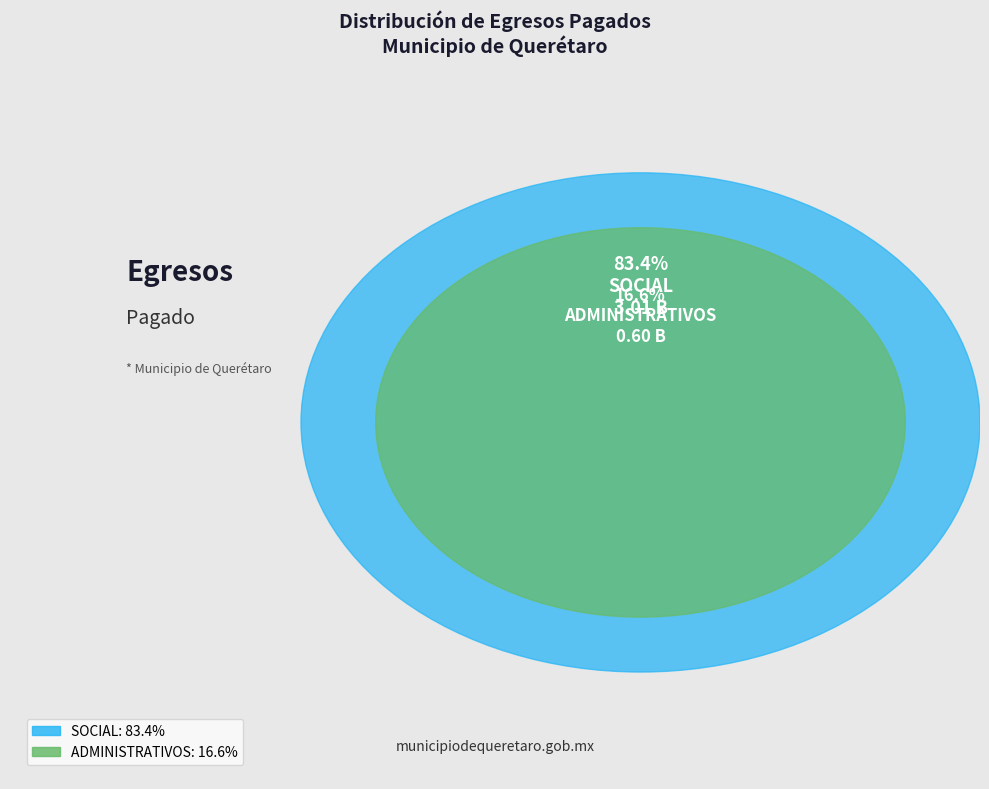

Rank the categories by value from highest to lowest.

SOCIAL, ADMINISTRATIVOS